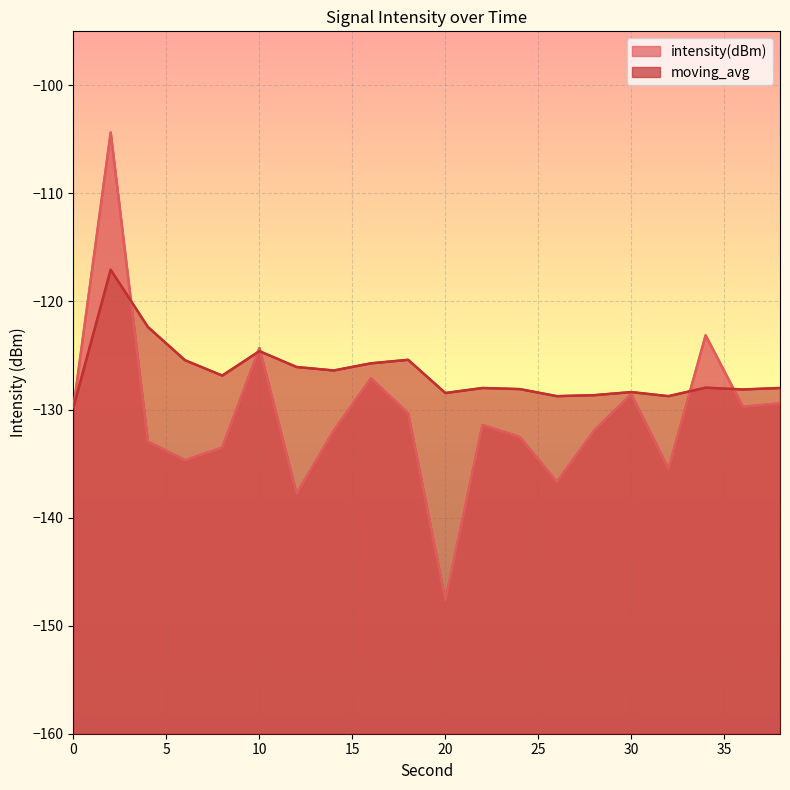

List the series in order of their peak value, highest first.

intensity(dBm) line, moving_avg line